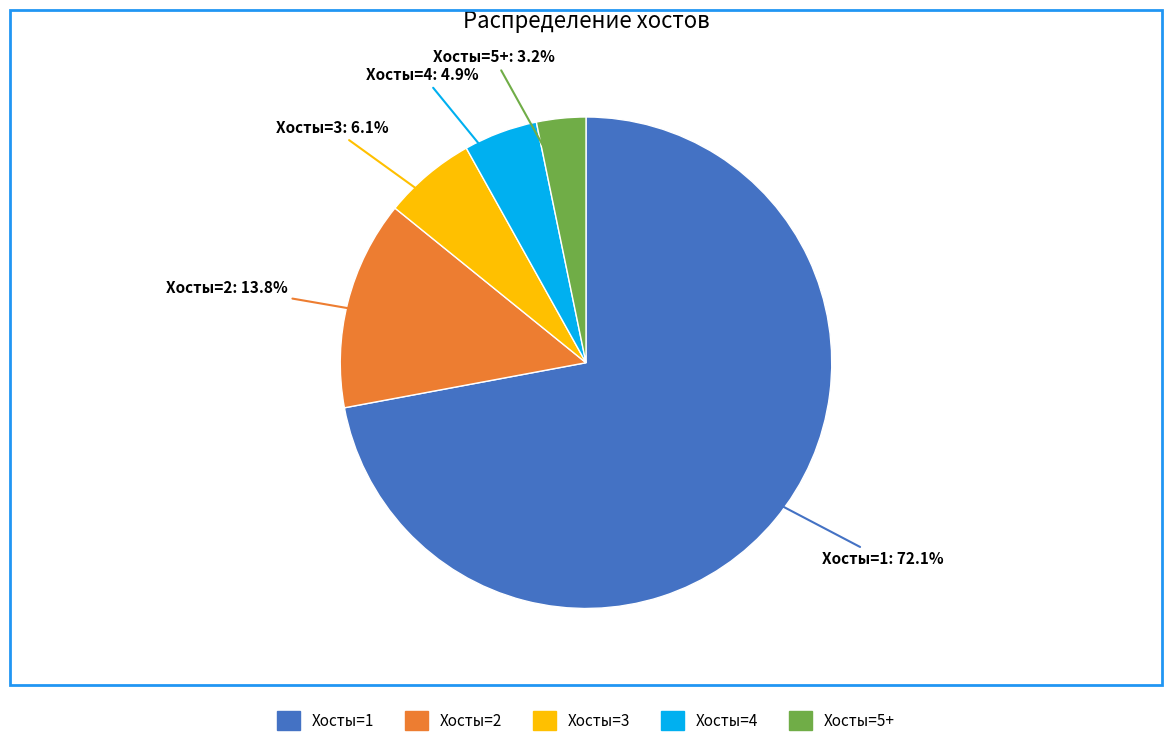

What is the ratio of the value at Хосты=5+ to the value at Хосты=3?

0.5